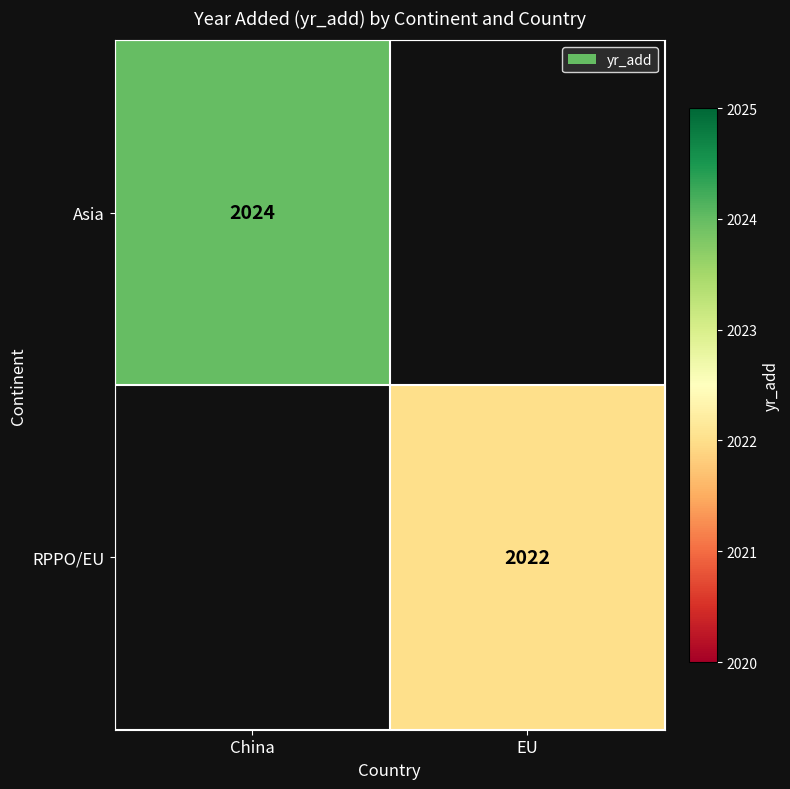

At how many categories does at least one series exceed 2022?

1